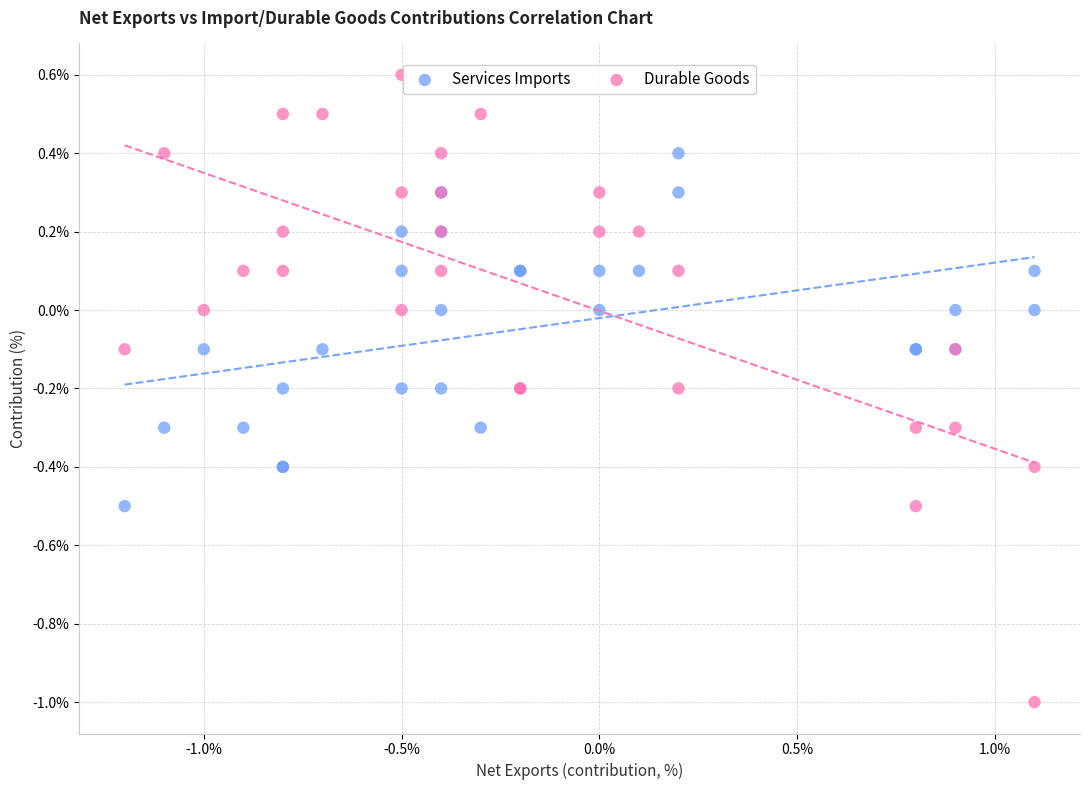

Which series contains the lowest Y value?

Durable Goods